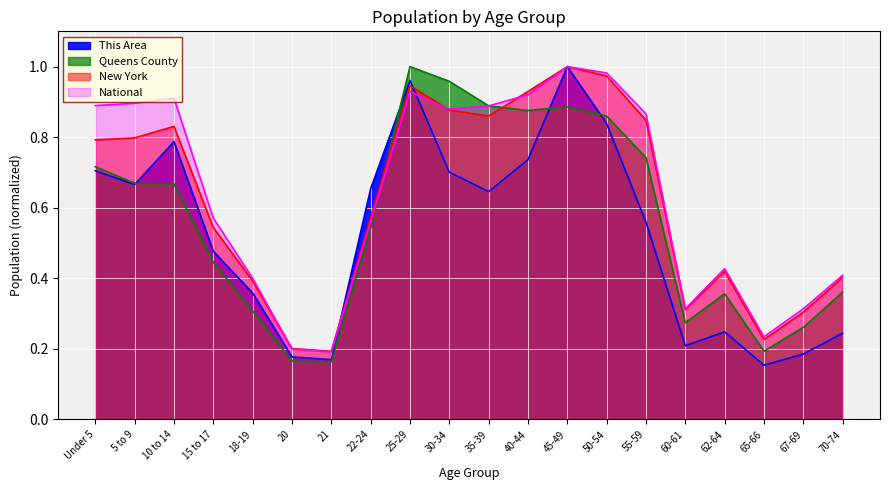

How many lines are shown in the chart?

4